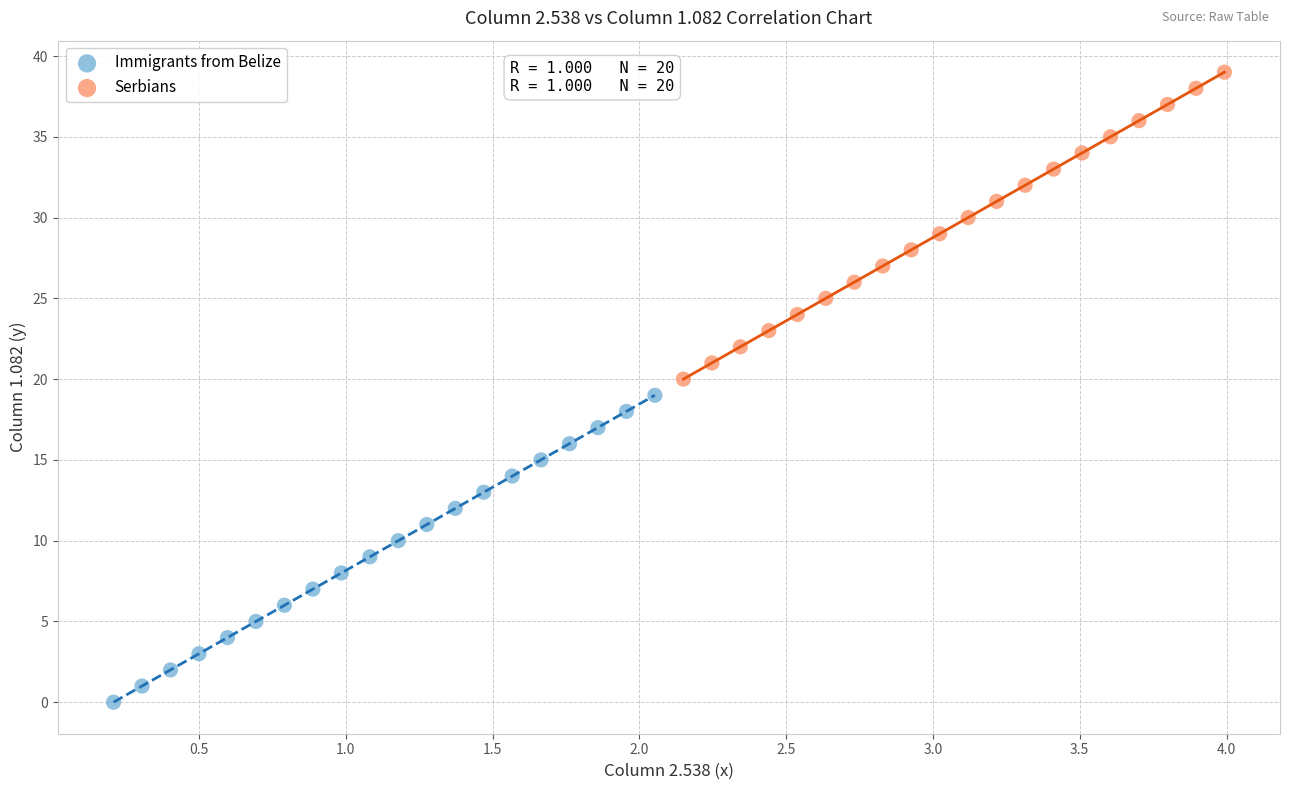

Which series contains the highest Y value?

Serbians